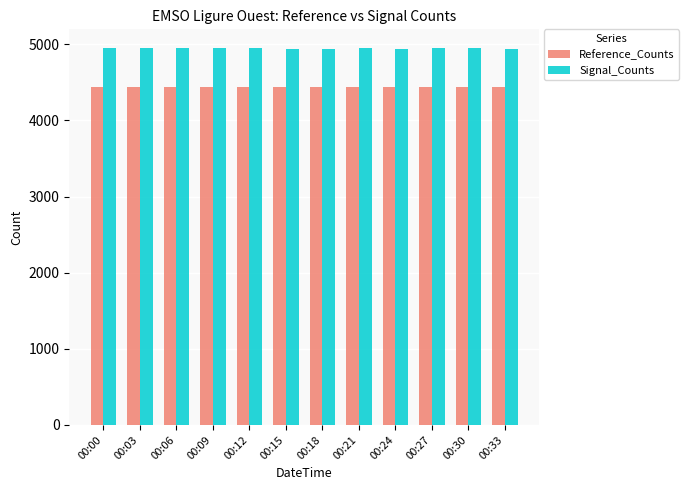

What is the minimum value for Reference_Counts?

4437